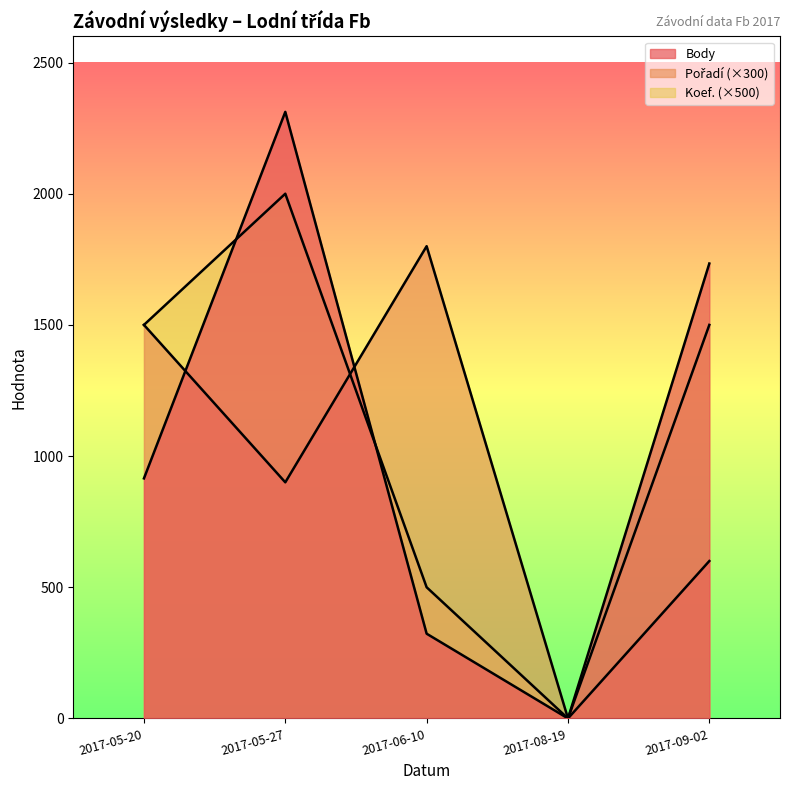

Where does the Koef. series first go above 1500?

2017-05-27